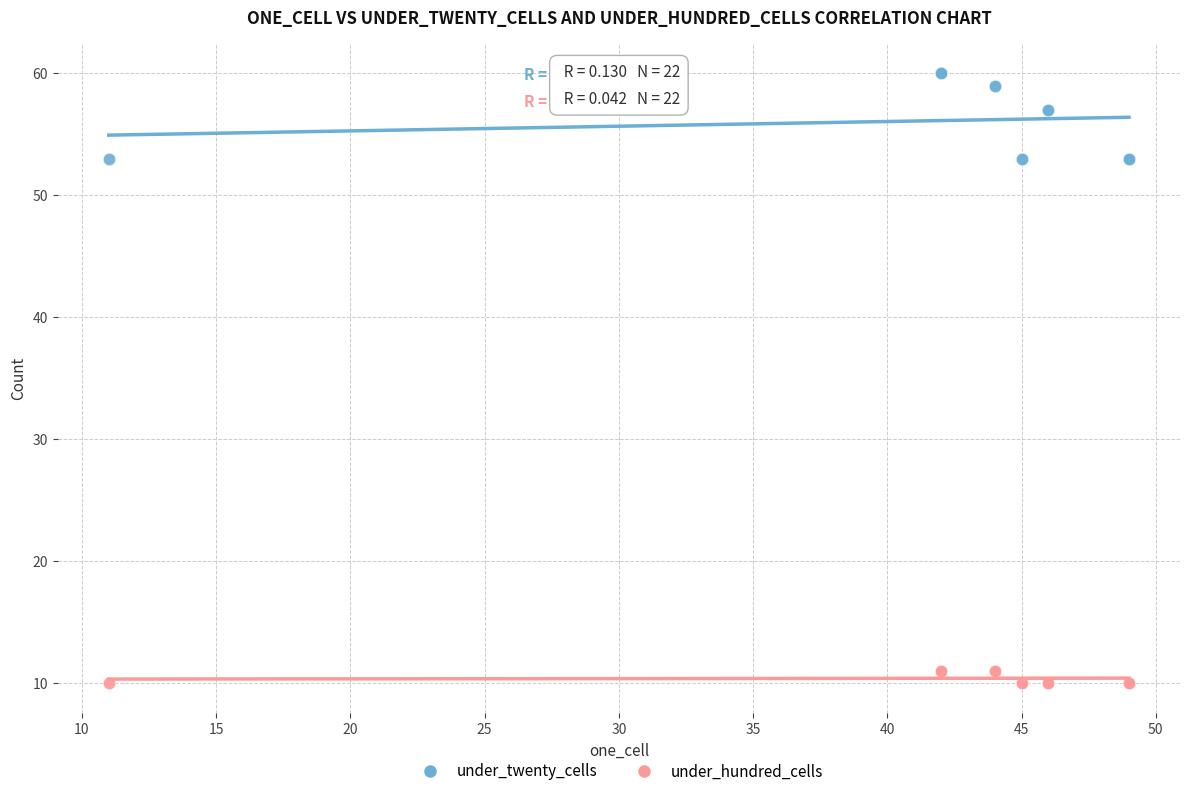

What is the X range (max minus min) for the scatter plot?

38